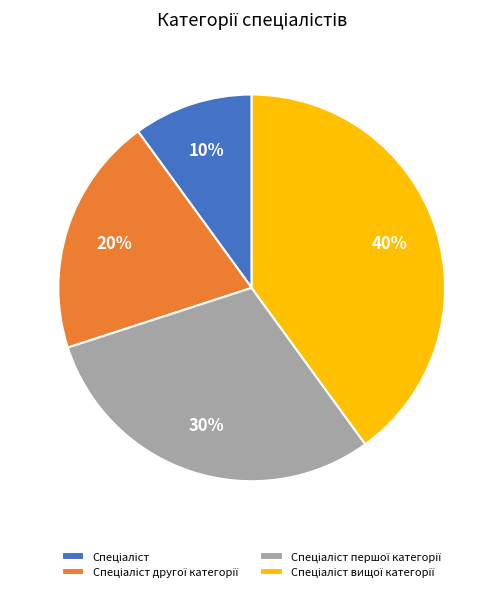

Does any single category account for the majority?

No